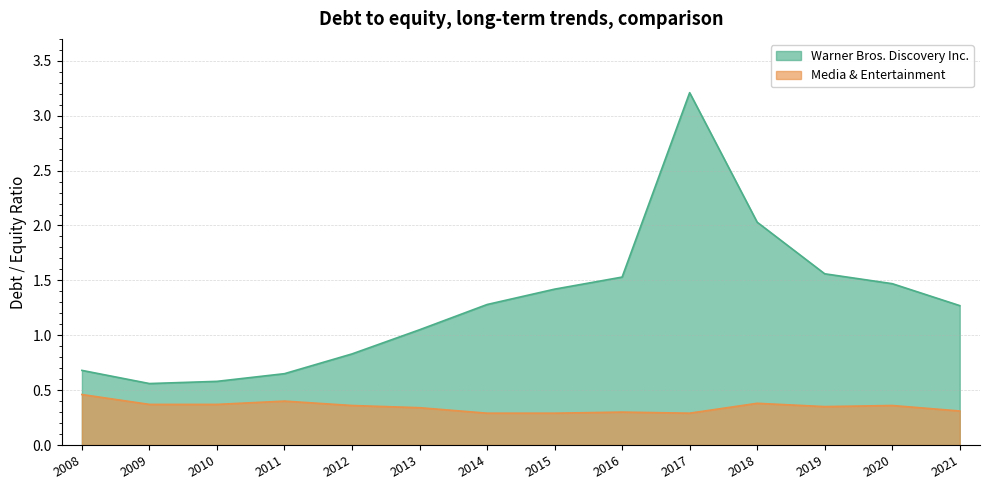

What is the difference between the maximum and second lowest values in the Warner Bros. Discovery Inc. series?

2.6